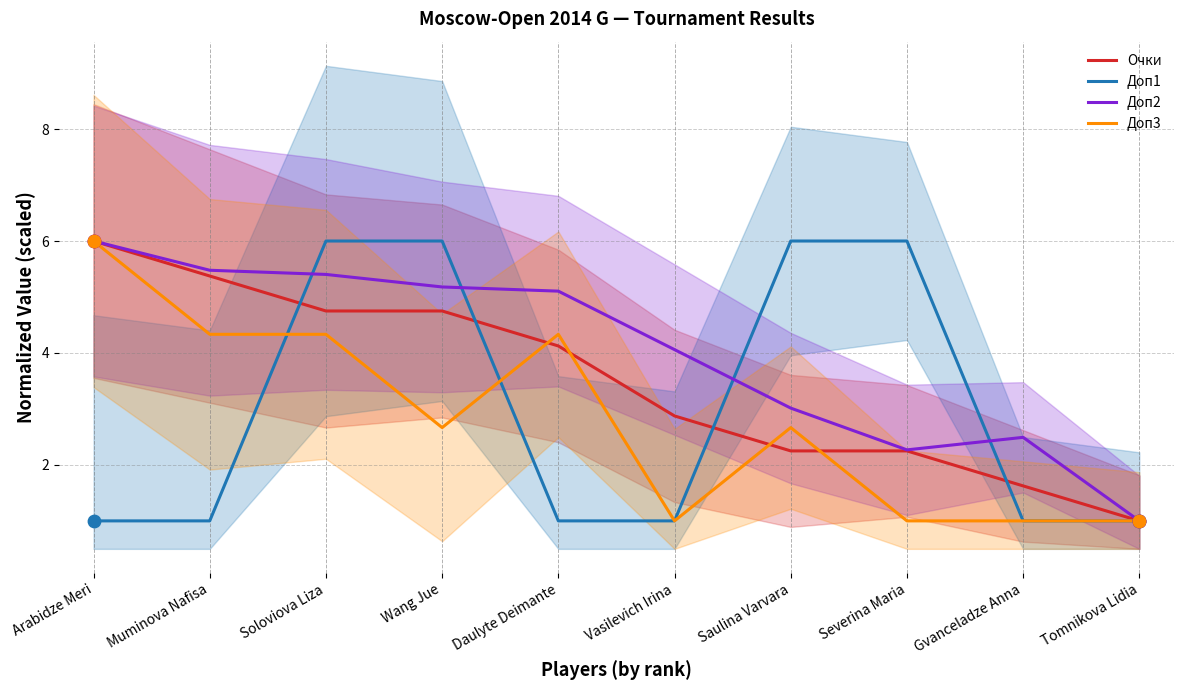

Which series has the widest spread of Y values?

Очки